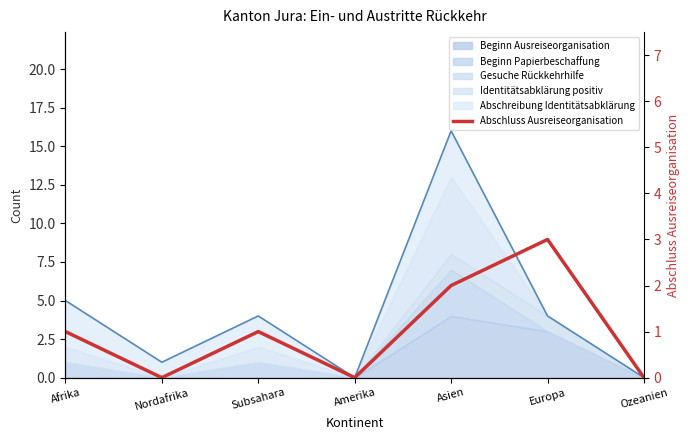

How many interior local valleys (lower than both neighbors) does the data have?

2